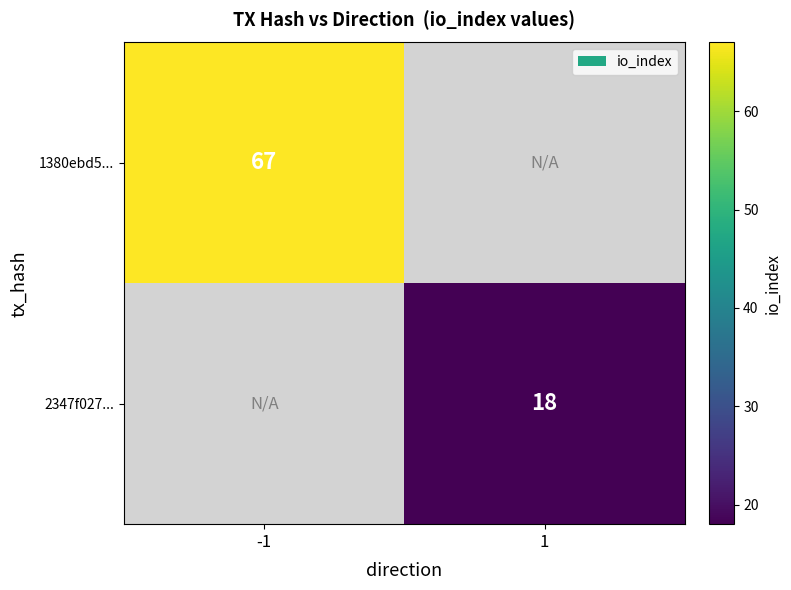

Is the value of 1380ebd5... at -1 greater than the value of 2347f027... at 1?

Yes